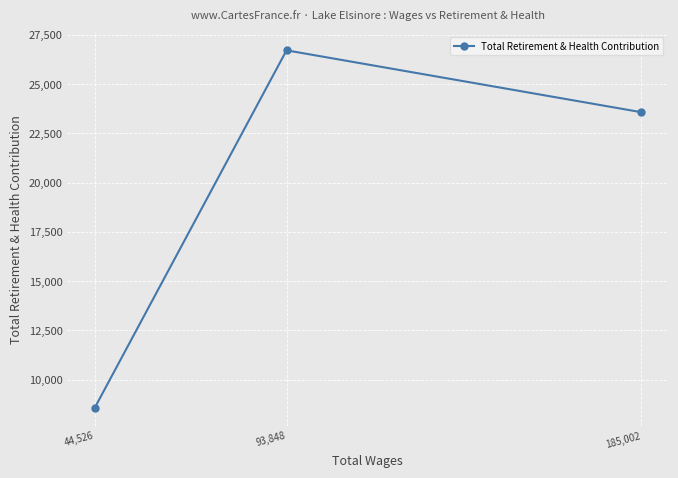

What position from the left is 185,002?

3